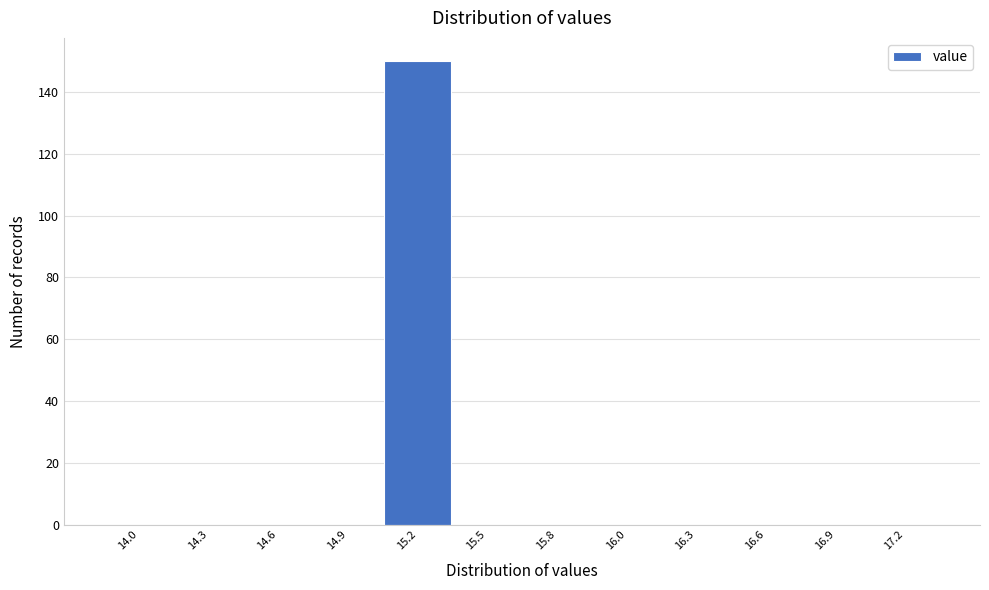

Reading left to right, transcribe all the data shown in this chart.

14.0=0	14.3=0	14.6=0	14.9=0	15.2=150	15.5=0	15.8=0	16.0=0	16.3=0	16.6=0	16.9=0	17.2=0